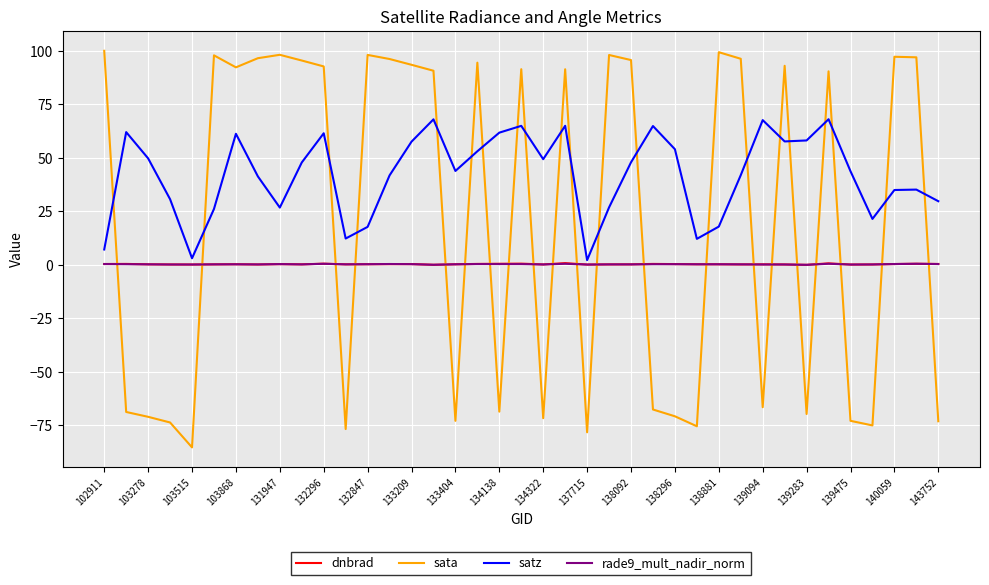

What is the highest value of the satz series?

68.1